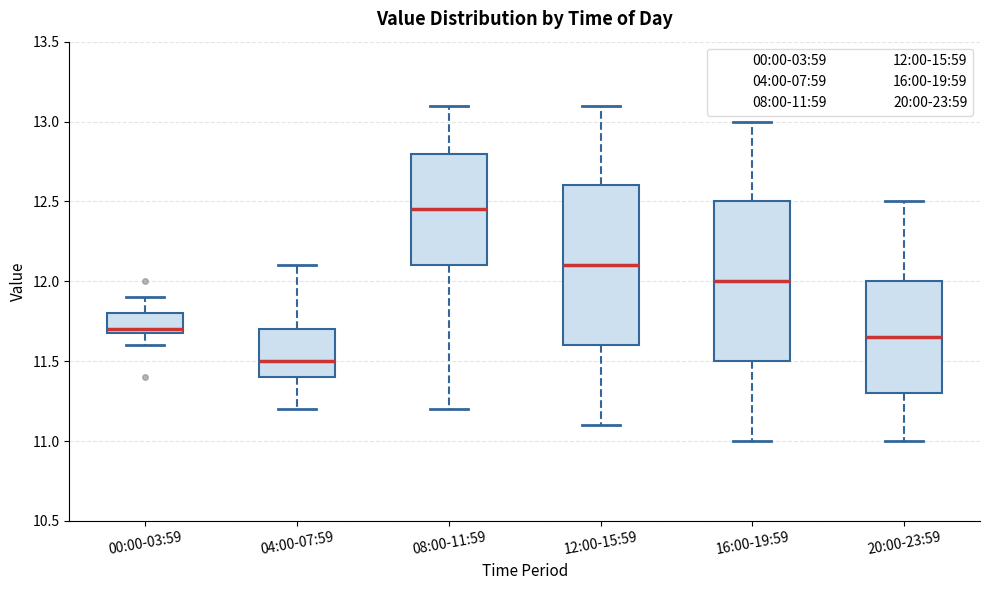

Reading left to right, read every box against the y-axis: the position of its median line, the range the box covers, and the ends of its whiskers. The values are not printed on the chart, so give them approximately, as read against the axis.

00:00-03:59: median 11.70 (just above the box's lower edge), box 11.70 to 11.80, whiskers 11.60 to 11.90
04:00-07:59: median 11.50, box 11.40 to 11.70, whiskers 11.20 to 12.10
08:00-11:59: median 12.45, box 12.10 to 12.80, whiskers 11.20 to 13.10
12:00-15:59: median 12.10, box 11.60 to 12.60, whiskers 11.10 to 13.10
16:00-19:59: median 12.00, box 11.50 to 12.50, whiskers 11.00 to 13.00
20:00-23:59: median 11.65, box 11.30 to 12.00, whiskers 11.00 to 12.50